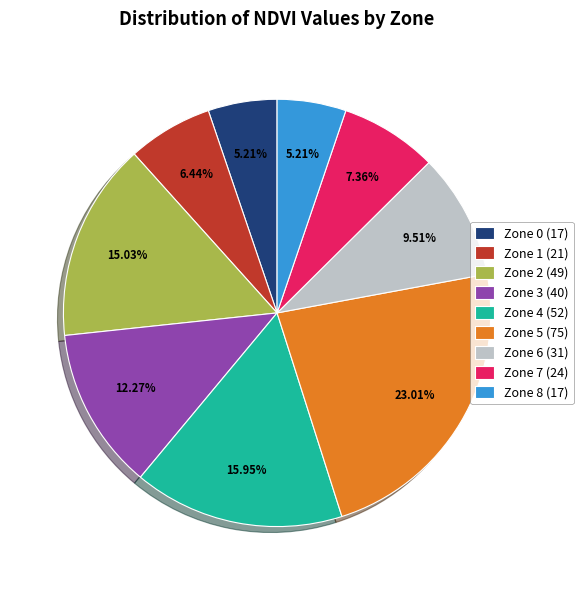

How many slices are in this pie chart?

9